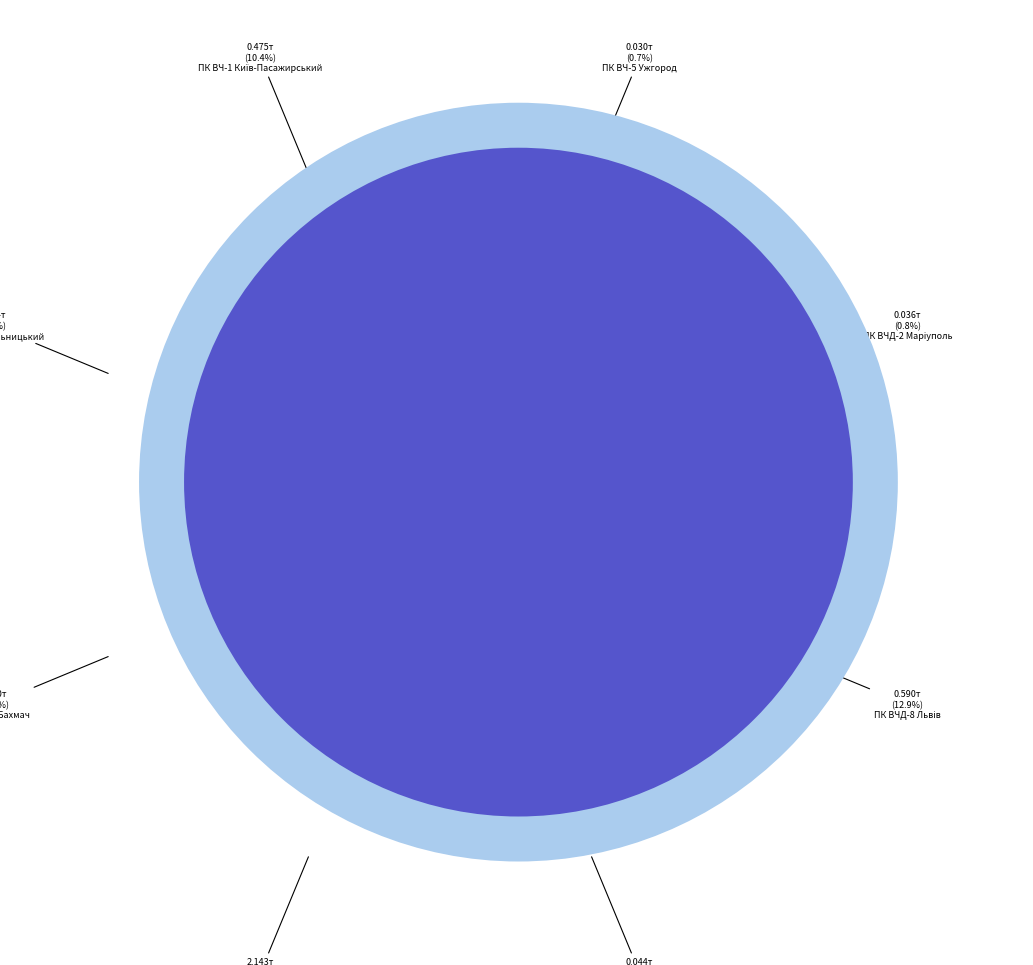

Which slice is the largest?

ПК ВЧД-7 Запоріжжя